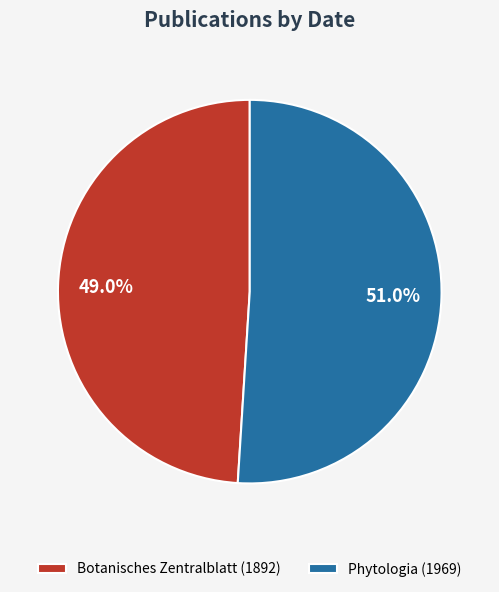

What is the ratio of the value at Phytologia (1969) to the value at Botanisches Zentralblatt (1892)?

1.0